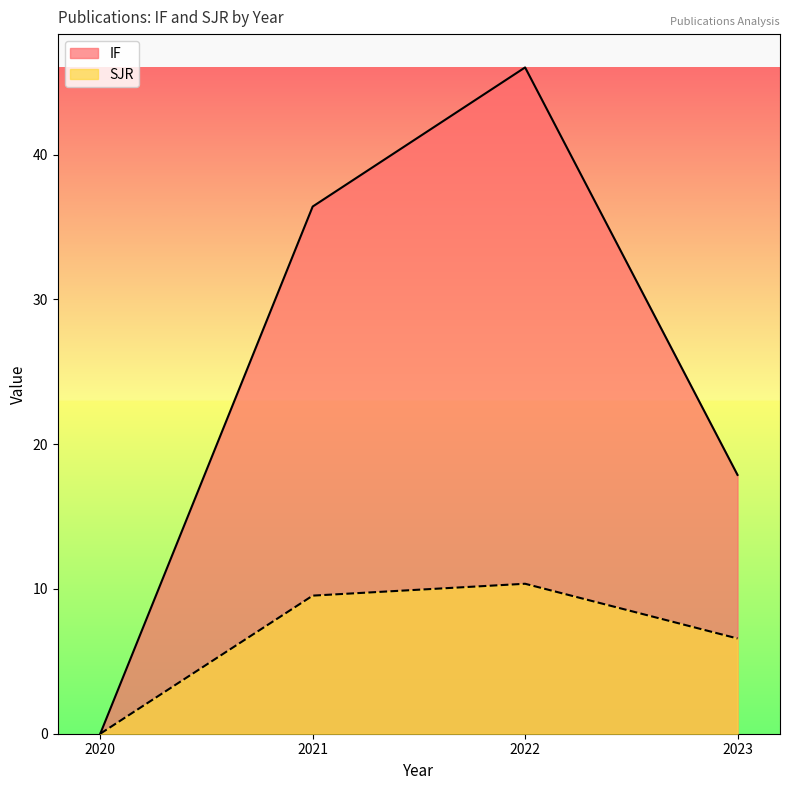

How many series are shown in this chart?

2